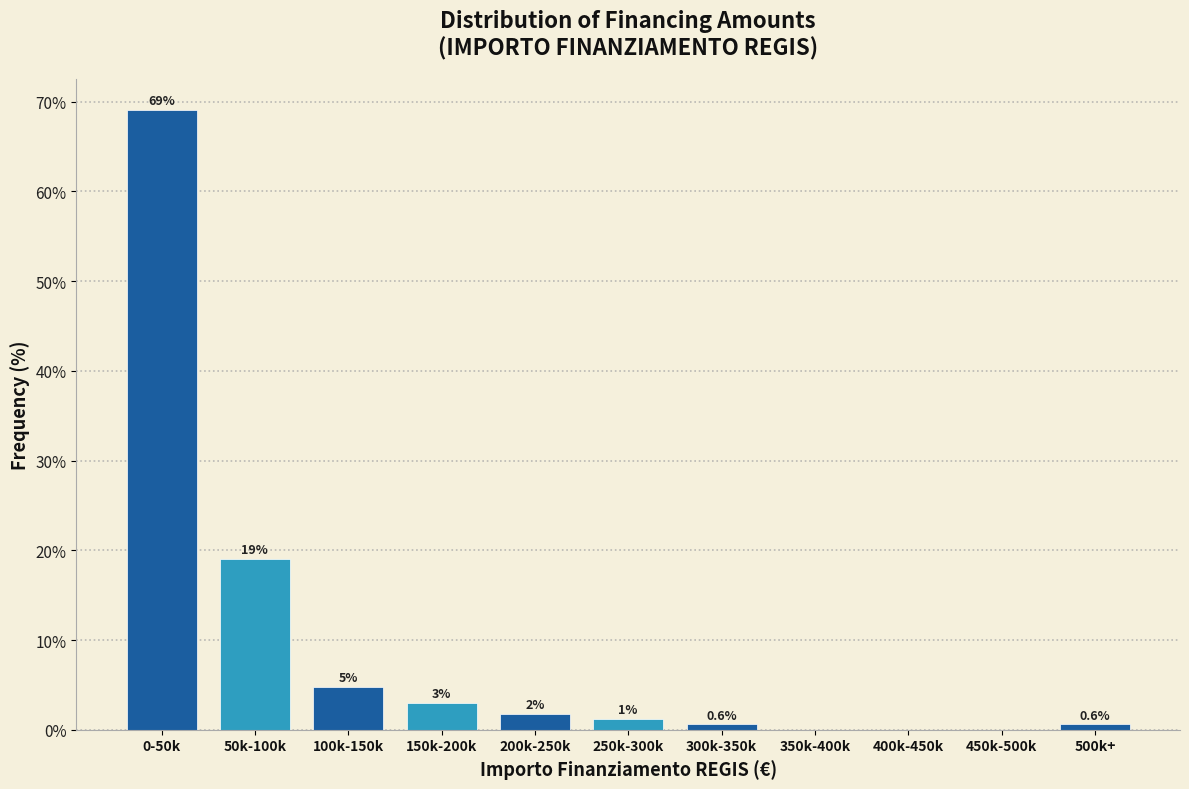

Which has a higher value, 250k-300k or 500k+?

250k-300k